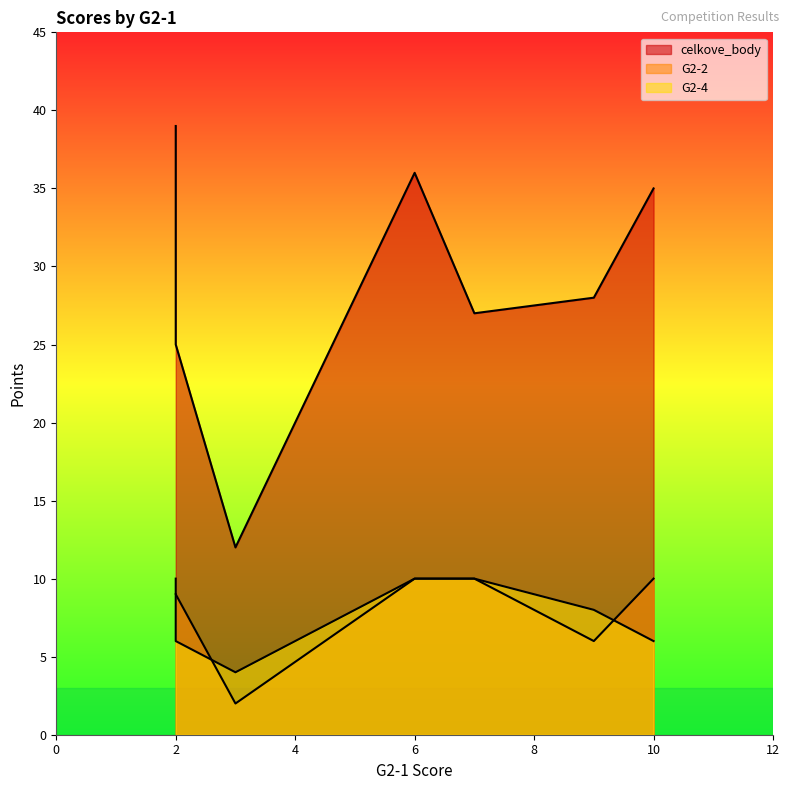

How many intersections are there between G2-2 and G2-4?

2